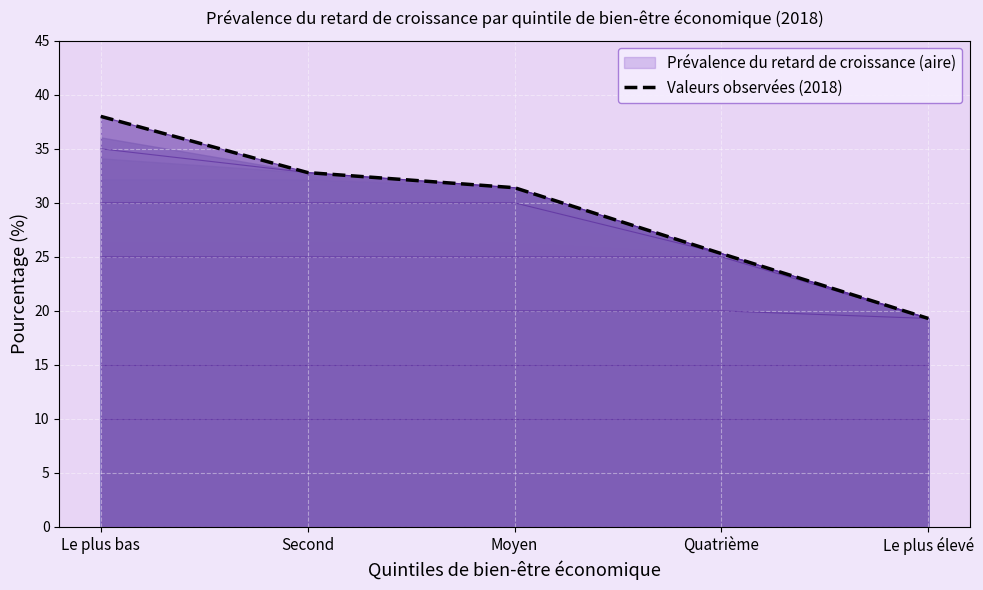

What position from the right is Second?

4